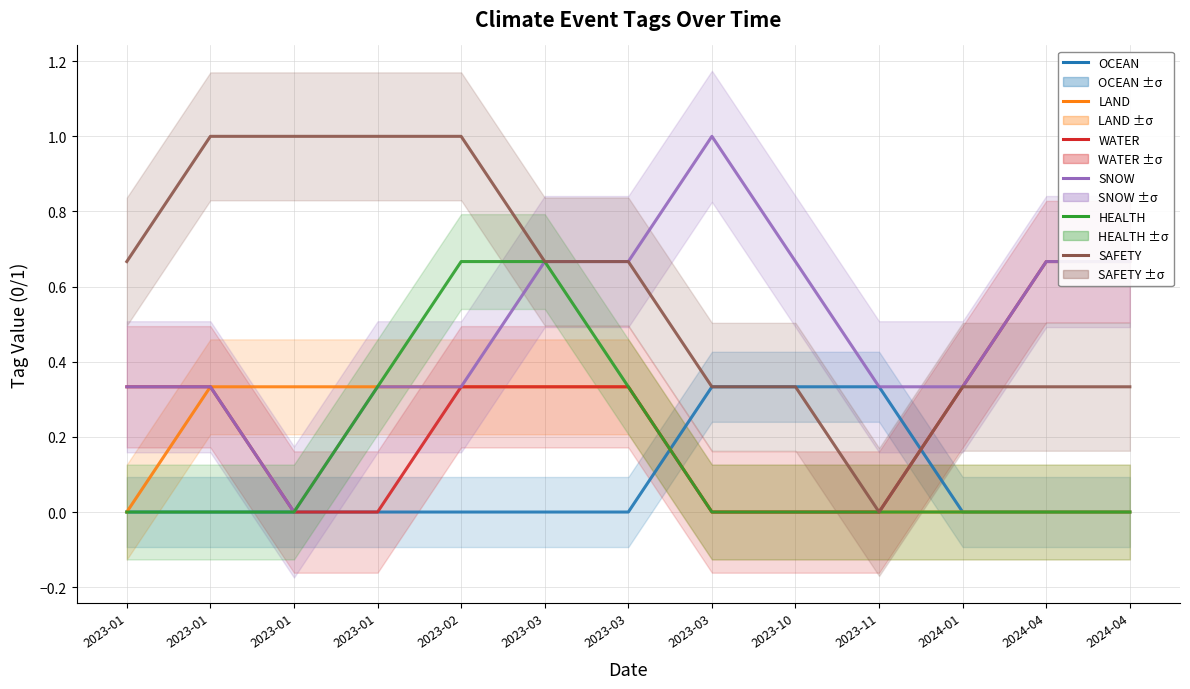

Where is SNOW nearest to the value 0?

2023-01